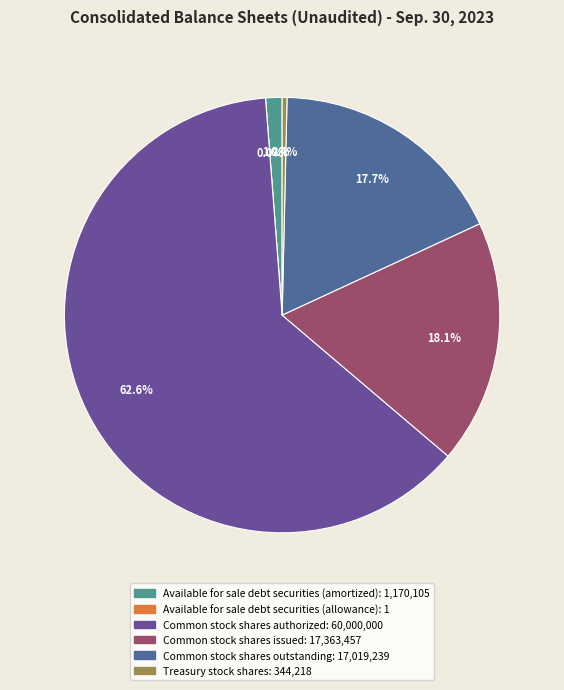

Which category has the smallest portion of the pie?

Available for sale debt securities (allowance)